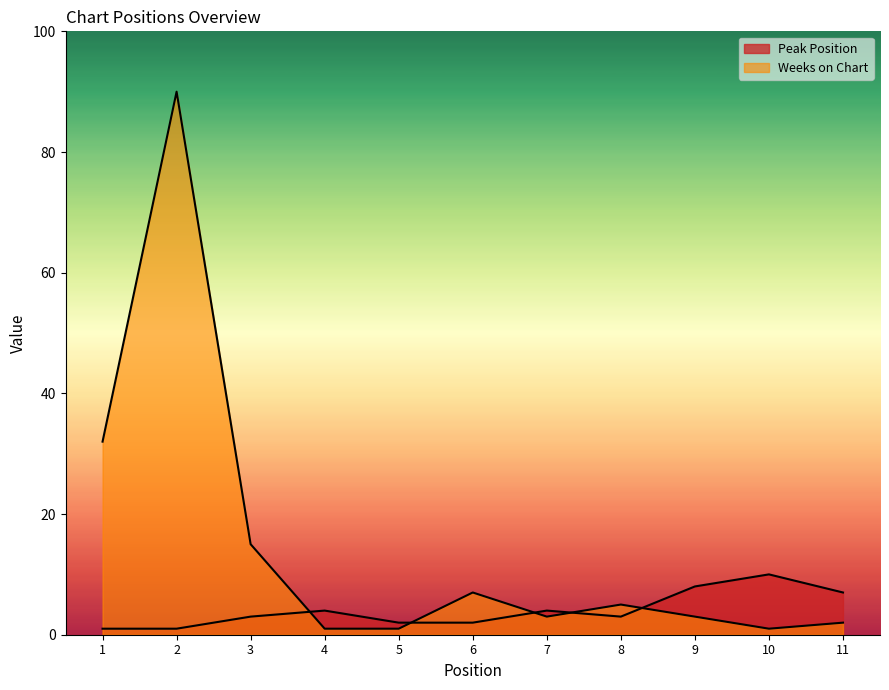

What is the value of the Weeks on Chart point at the 5th from the left?

1